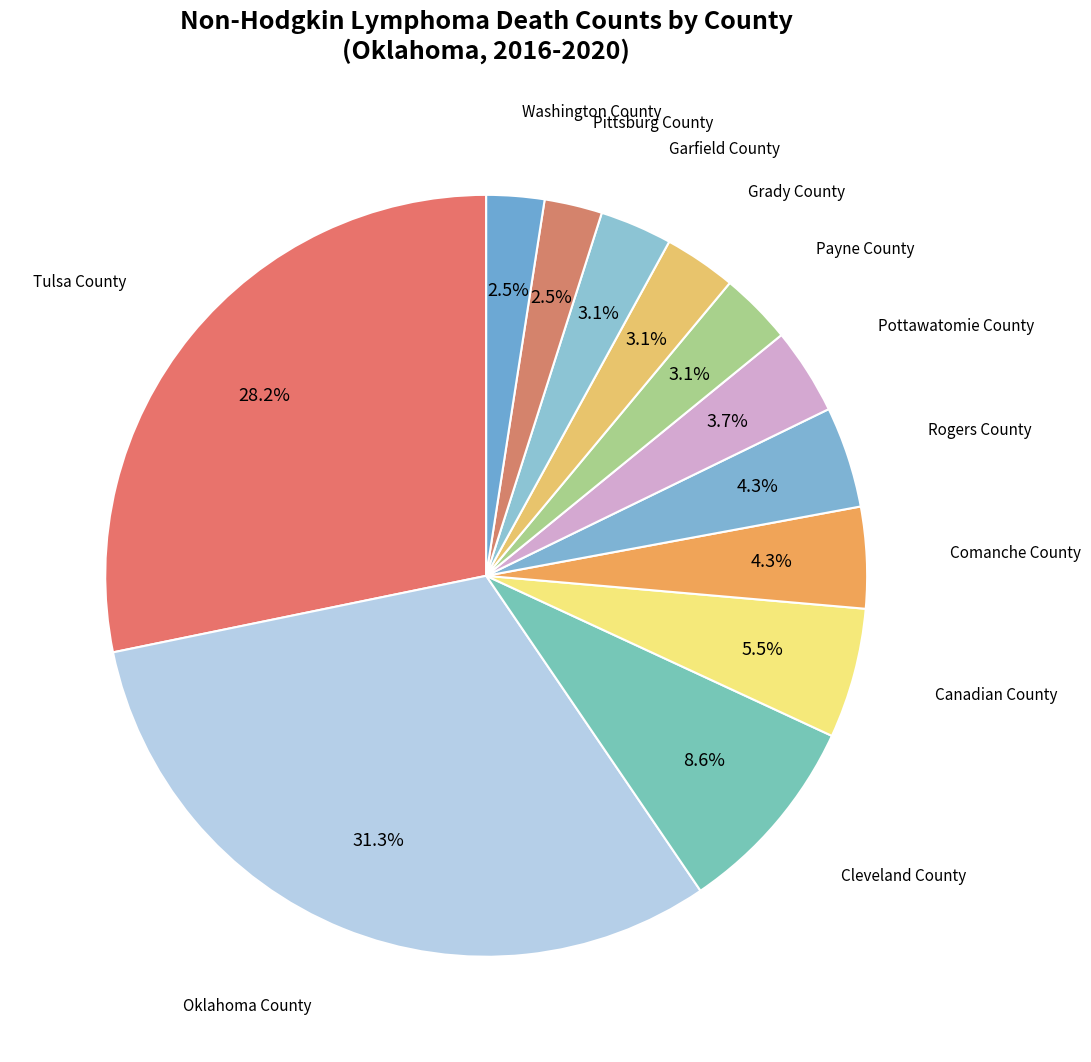

Which slice is the largest?

Oklahoma County